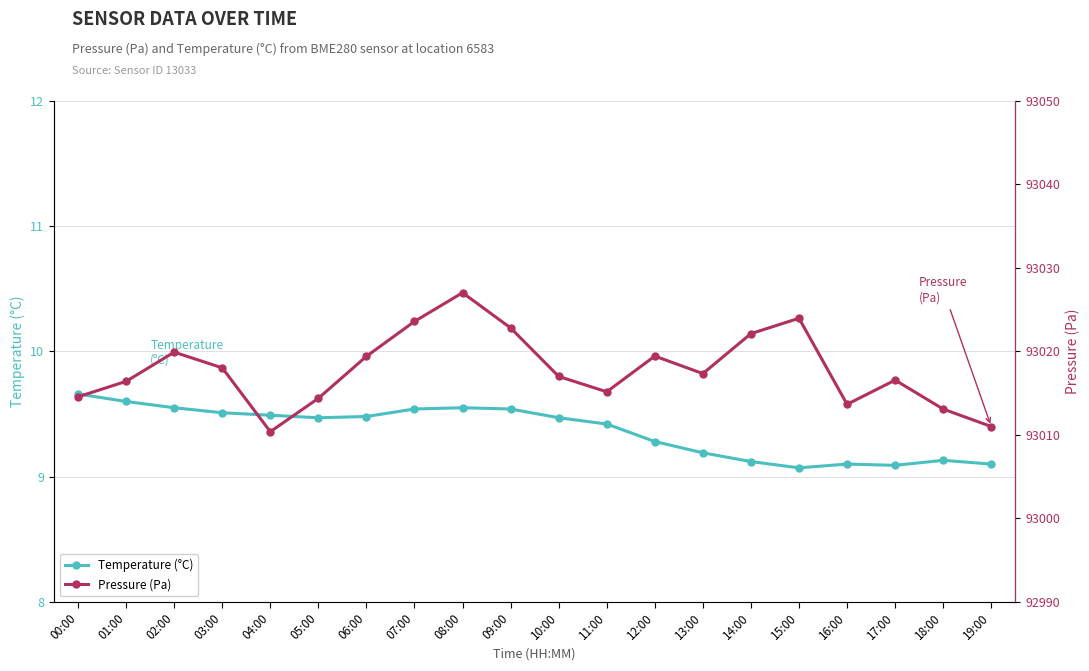

Which has a higher value, 03:00 or 11:00?

03:00